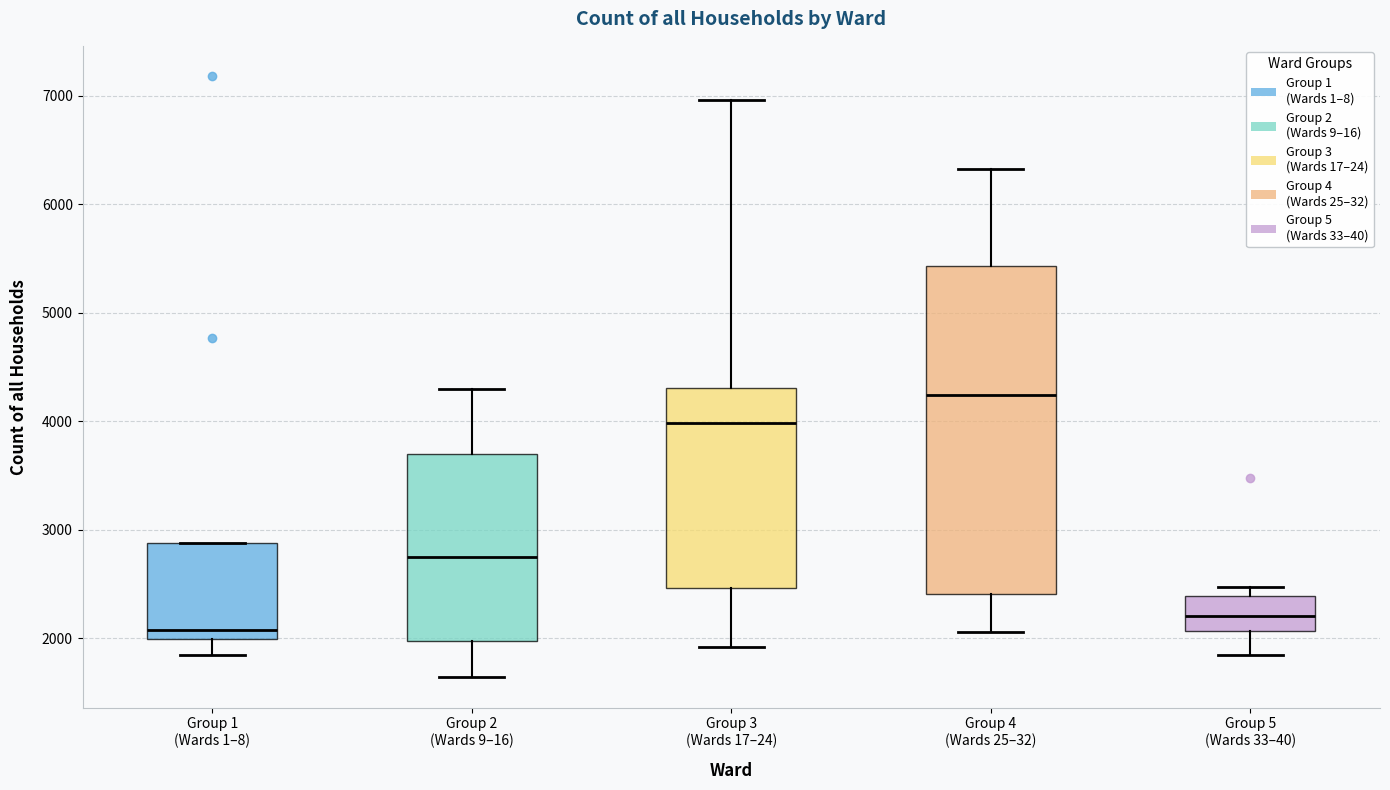

Comparing the boxes themselves (not the whiskers), which one is the tallest?

Group 4 (Wards 25–32)